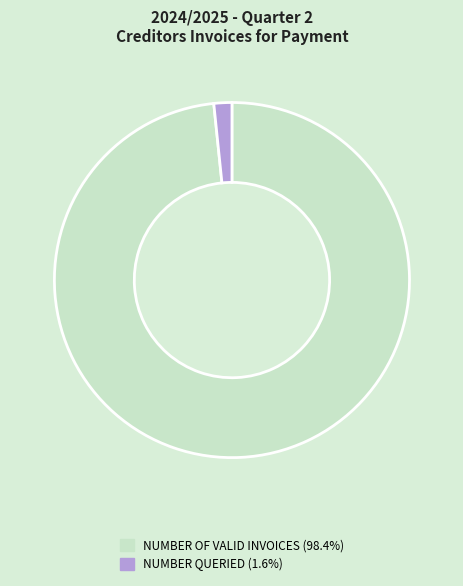

Between NUMBER OF VALID INVOICES and NUMBER QUERIED, which is larger?

NUMBER OF VALID INVOICES